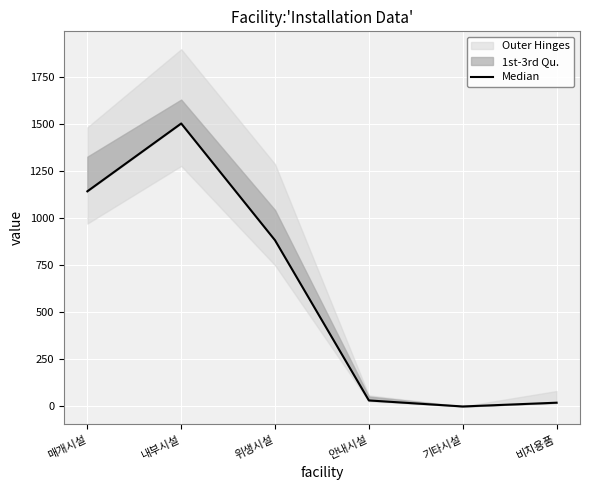

How many values are below 882?

3